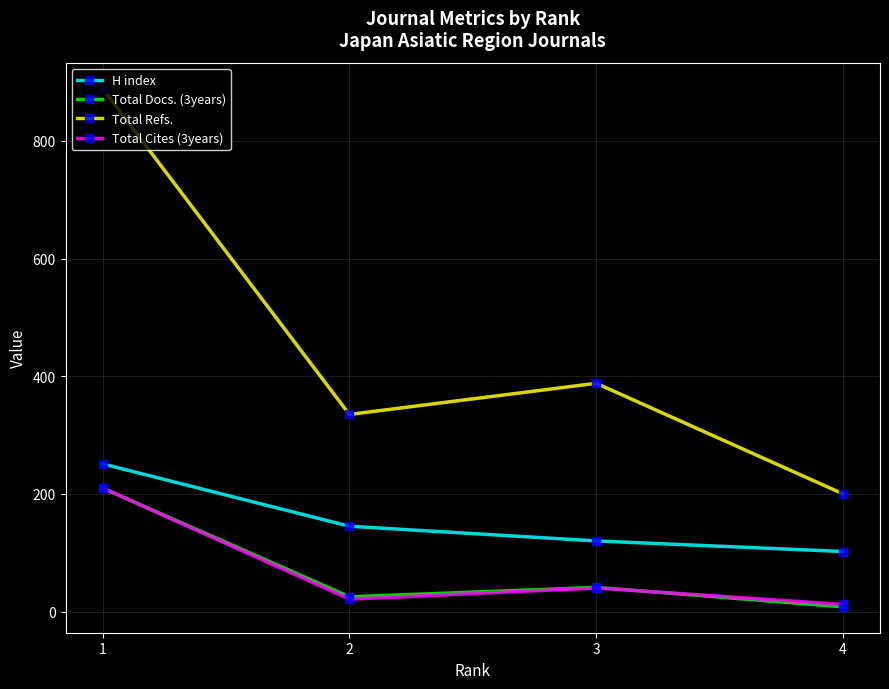

True or false: Total Cites (3years) and Total Refs. cross at least once.

False